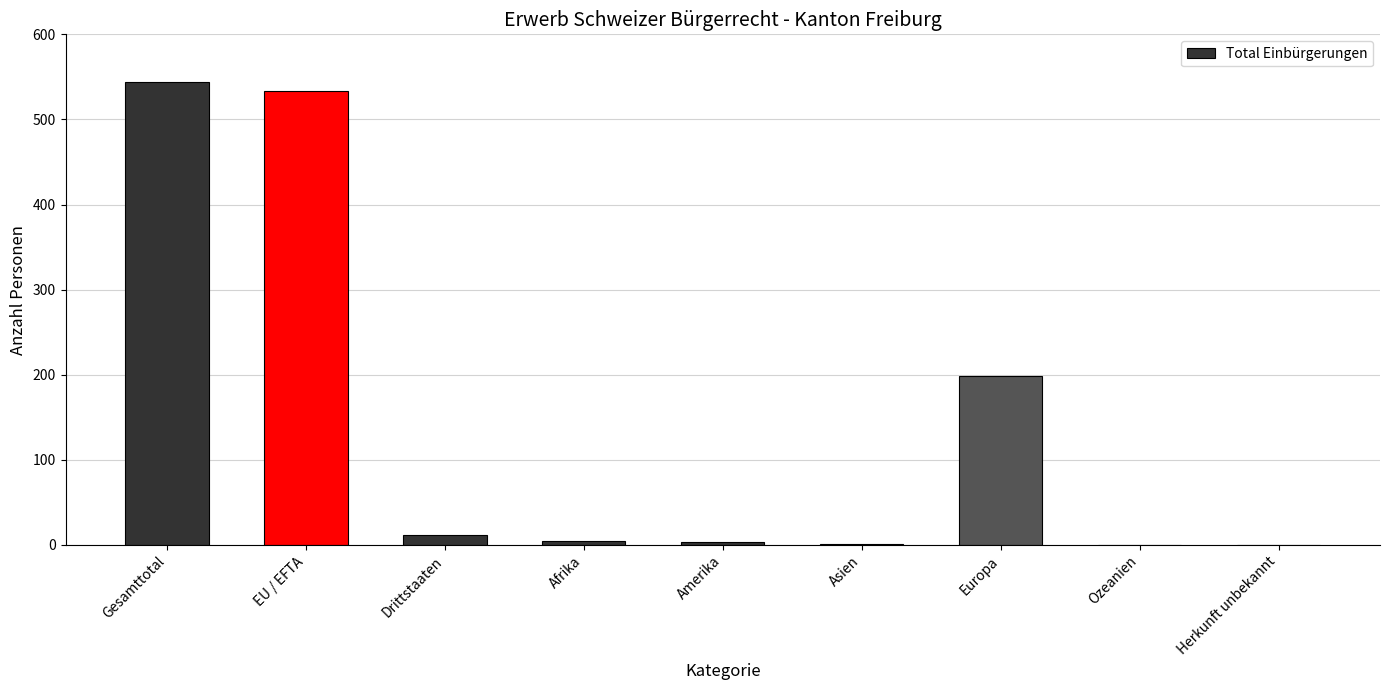

At which label does the data first exceed 5?

Gesamttotal